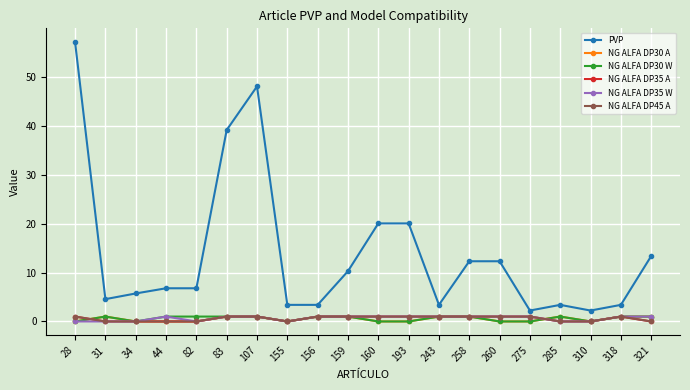

Is this an area chart (filled region under the line)?

No